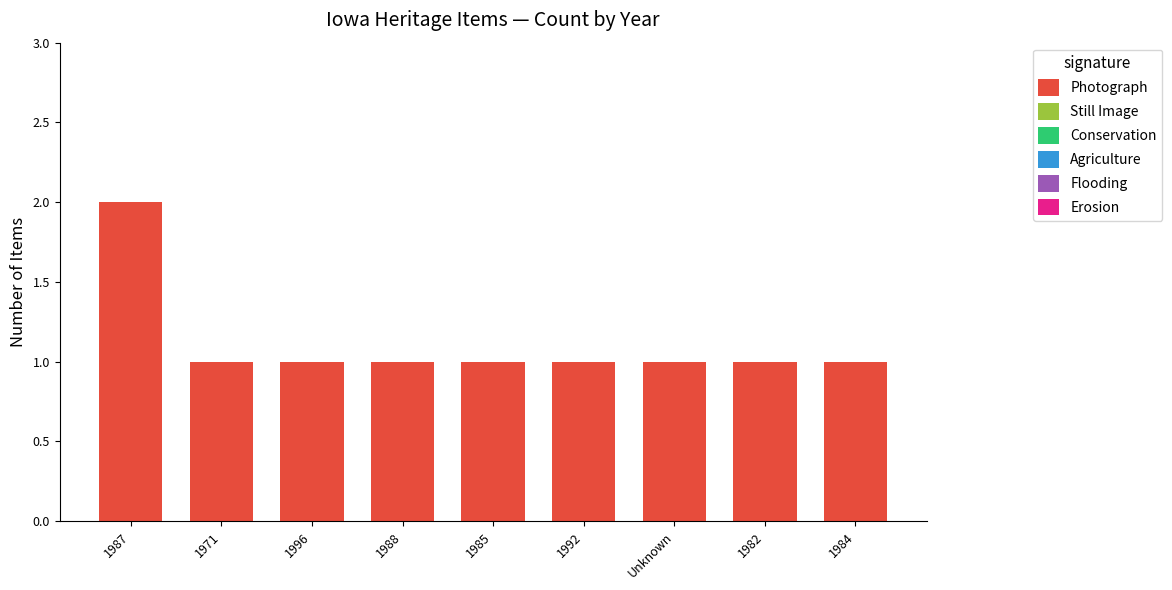

The chart shows a value of 1 at 1984. True or false?

True